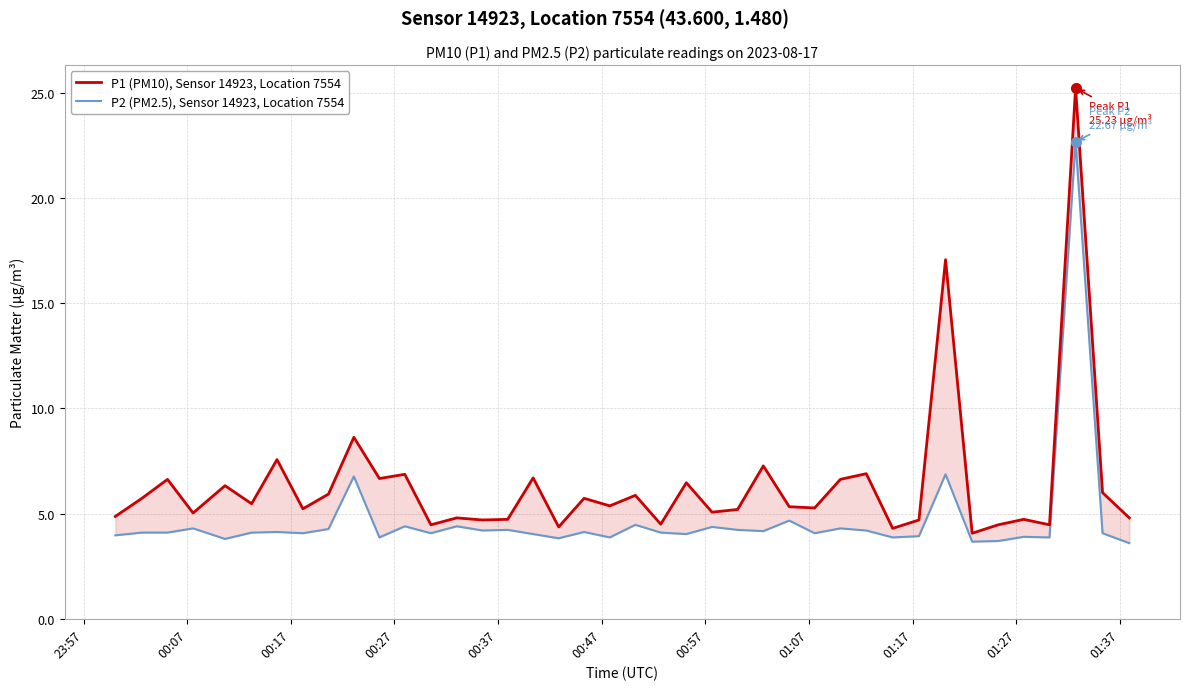

What is the sum of all P1 (PM10), Sensor 14923, Location 7554 values?

254.2